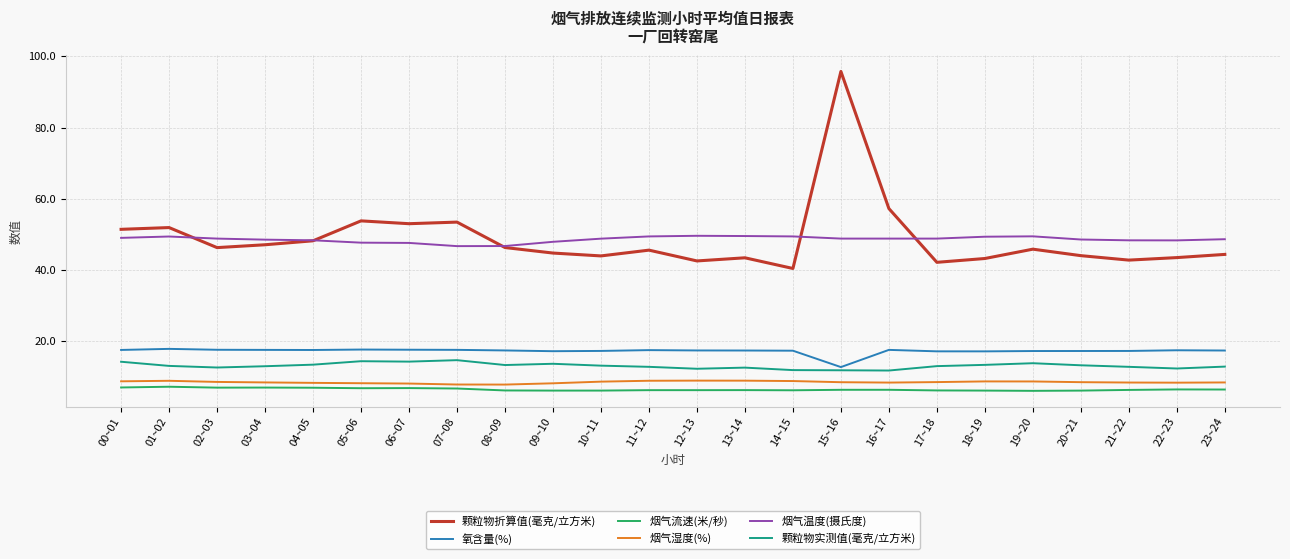

What is the greatest value displayed?

95.7